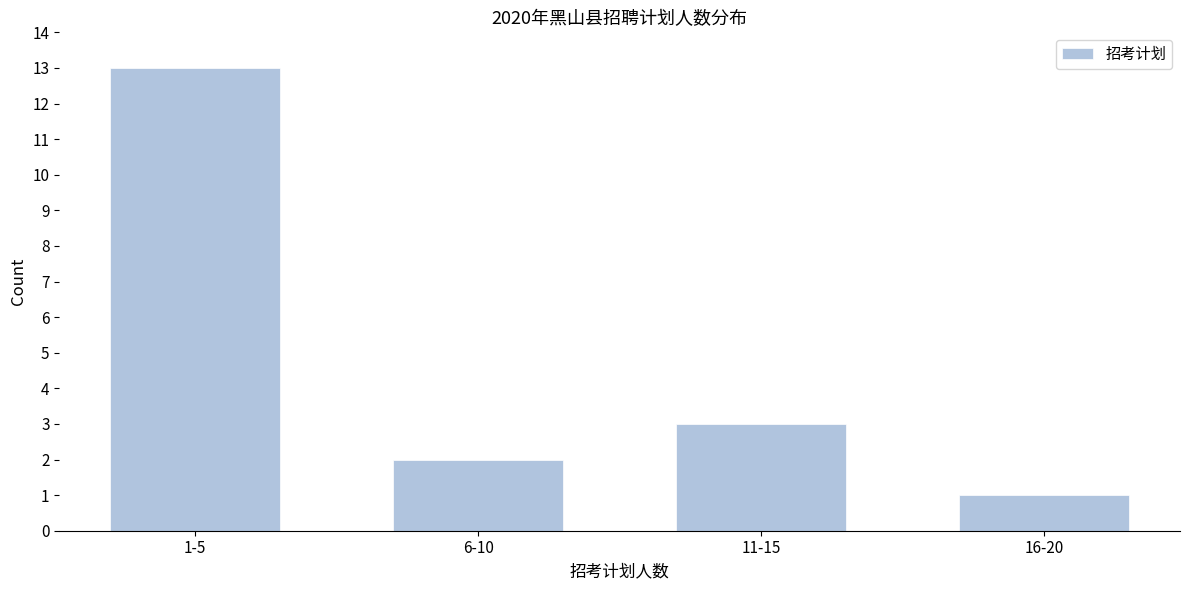

Reading right to left, list all the values displayed in this chart.

16-20=1	11-15=3	6-10=2	1-5=13